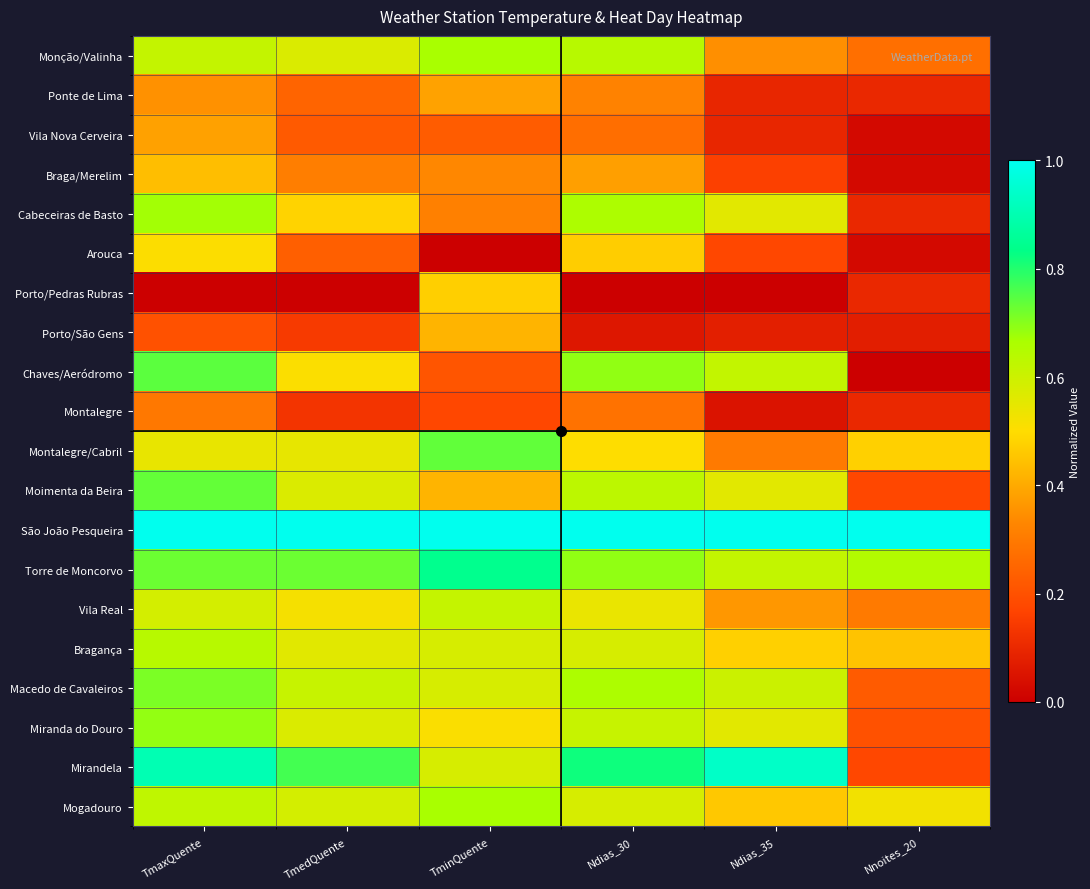

At Nnoites_20, list the series in order from largest to smallest.

São João Pesqueira, Torre de Moncorvo, Mogadouro, Montalegre/Cabril, Bragança, Vila Real, Monção/Valinha, Macedo de Cavaleiros, Miranda do Douro, Moimenta da Beira, Mirandela, Ponte de Lima, Cabeceiras de Basto, Porto/Pedras Rubras, Montalegre, Porto/São Gens, Vila Nova Cerveira, Braga/Merelim, Arouca, Chaves/Aeródromo